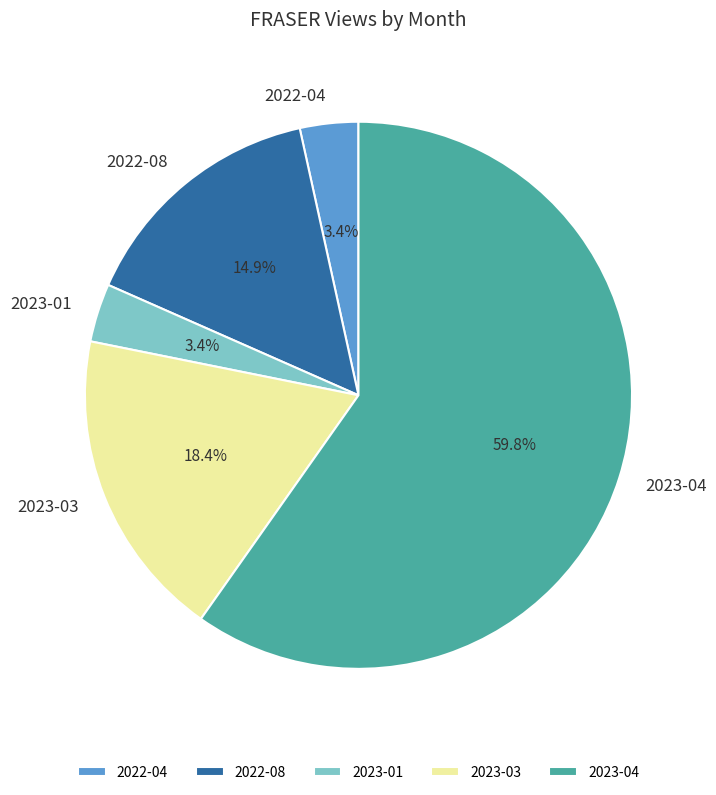

Which slice is the largest?

2023-04